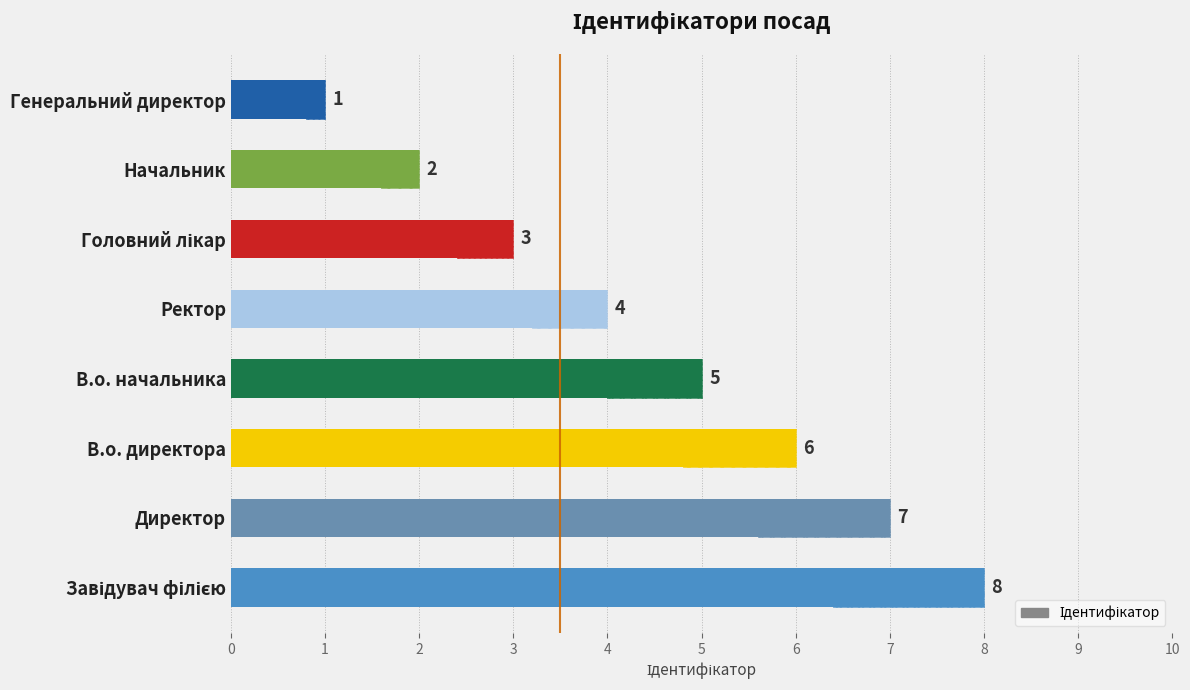

What is the value of the 1st bar from the left?

8